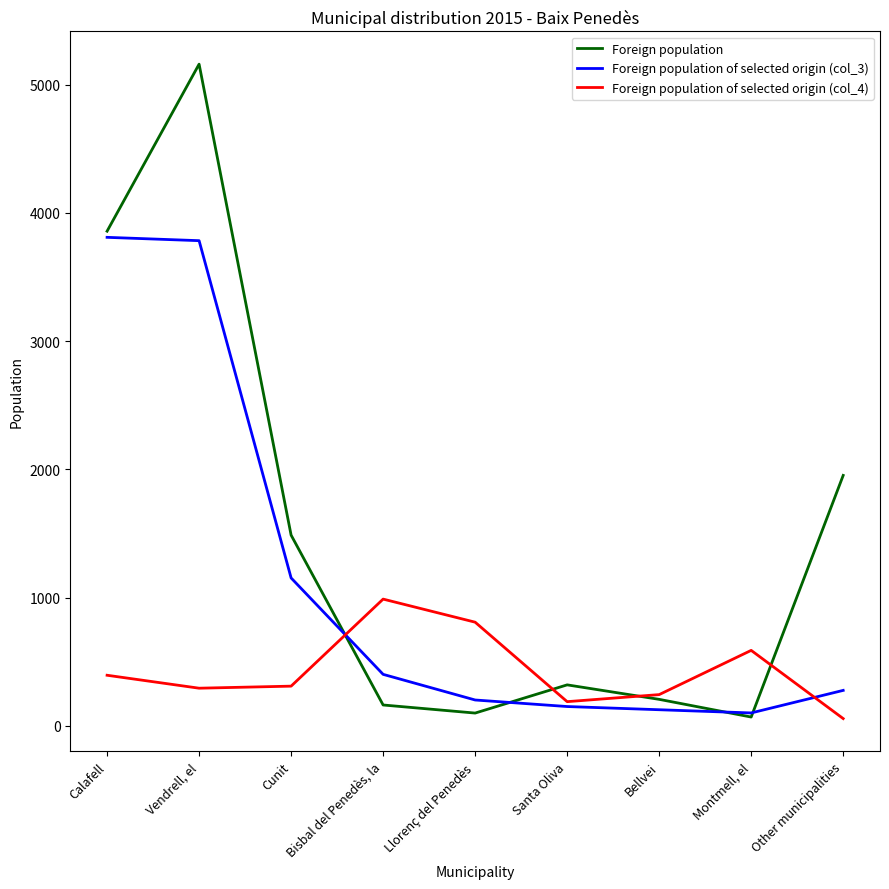

Which series has the largest range (max minus min)?

Foreign population